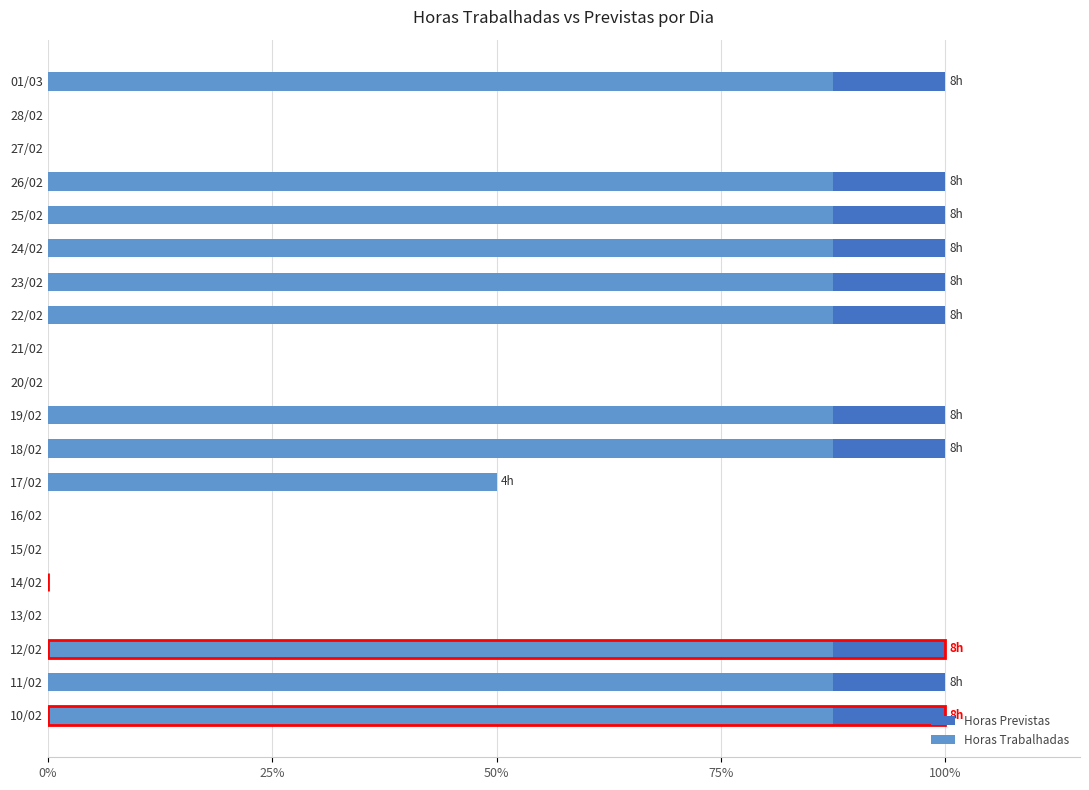

How many bars are there in each group?

2